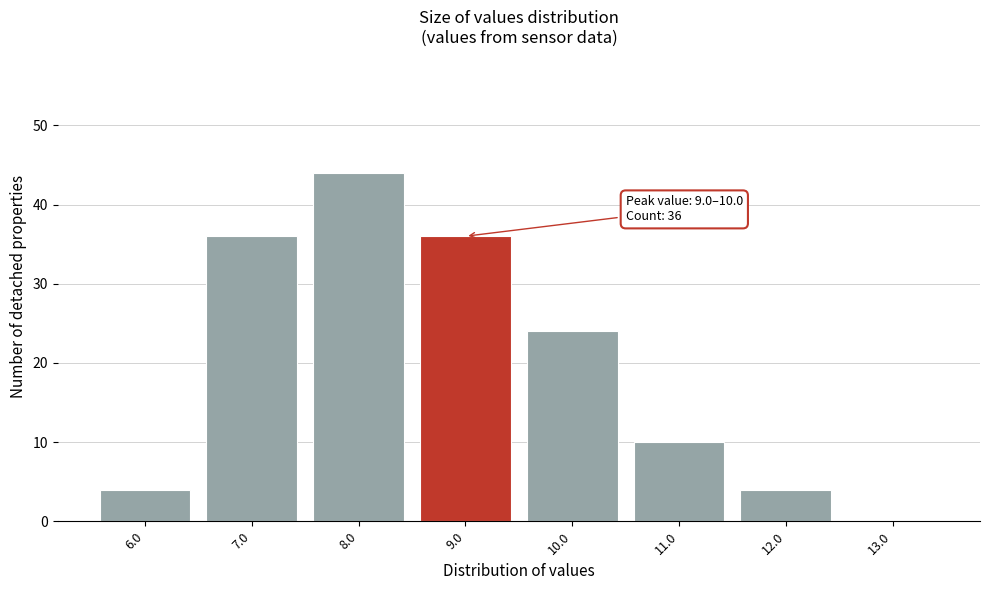

Reading right to left, list all the values displayed in this chart.

13.0=0	12.0=4	11.0=10	10.0=24	9.0=36	8.0=44	7.0=36	6.0=4